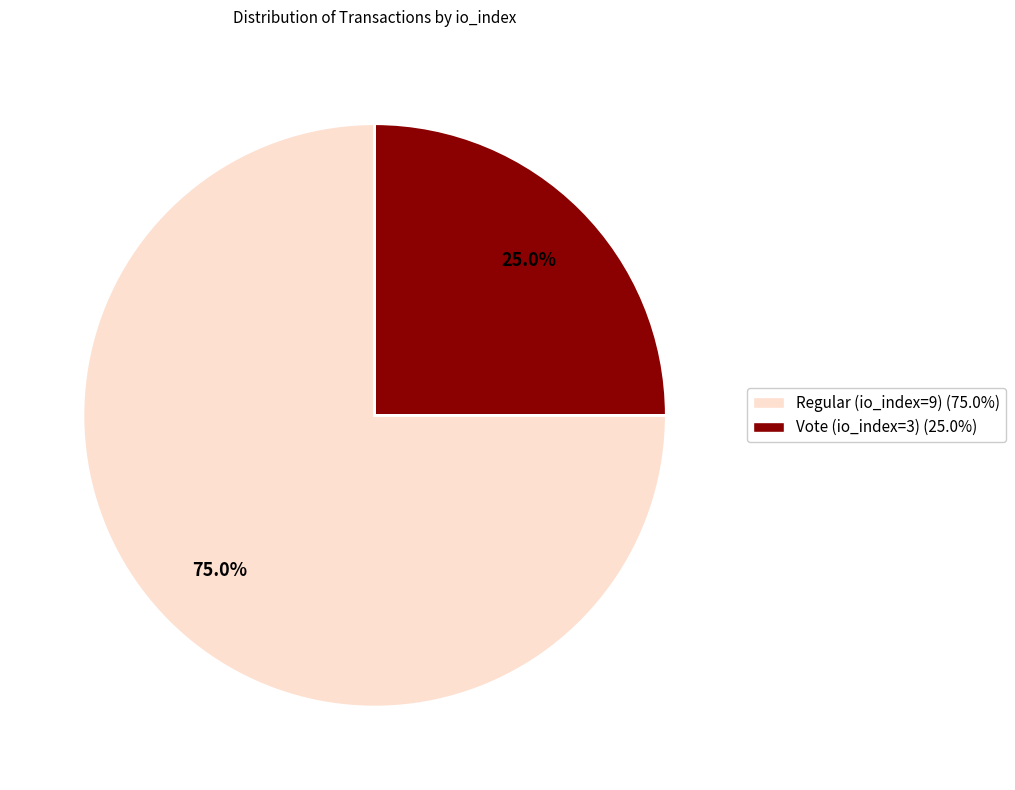

Is there any slice that represents more than half of the pie?

Yes